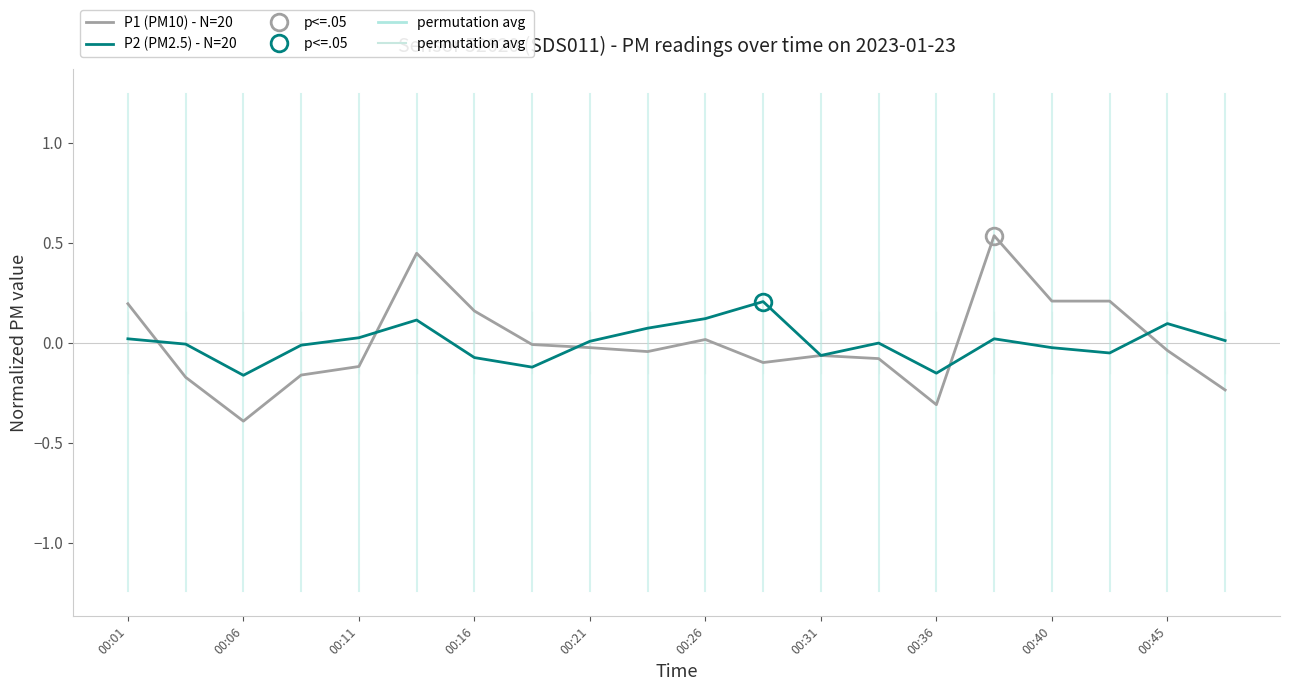

Which series has the largest total across all categories?

P1 (PM10) - N=20